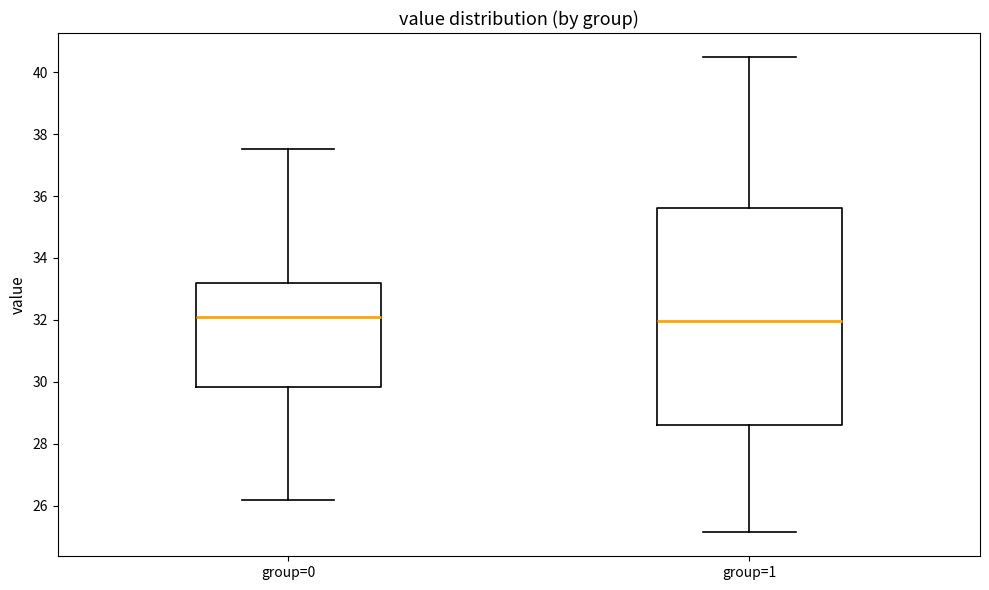

Reading left to right, read every box against the y-axis: the position of its median line, the range the box covers, and the ends of its whiskers. The values are not printed on the chart, so give them approximately, as read against the axis.

group=0: median 32.0, box 29.8 to 33.2, whiskers 26.2 to 37.6
group=1: median 32.0, box 28.6 to 35.6, whiskers 25.2 to 40.6